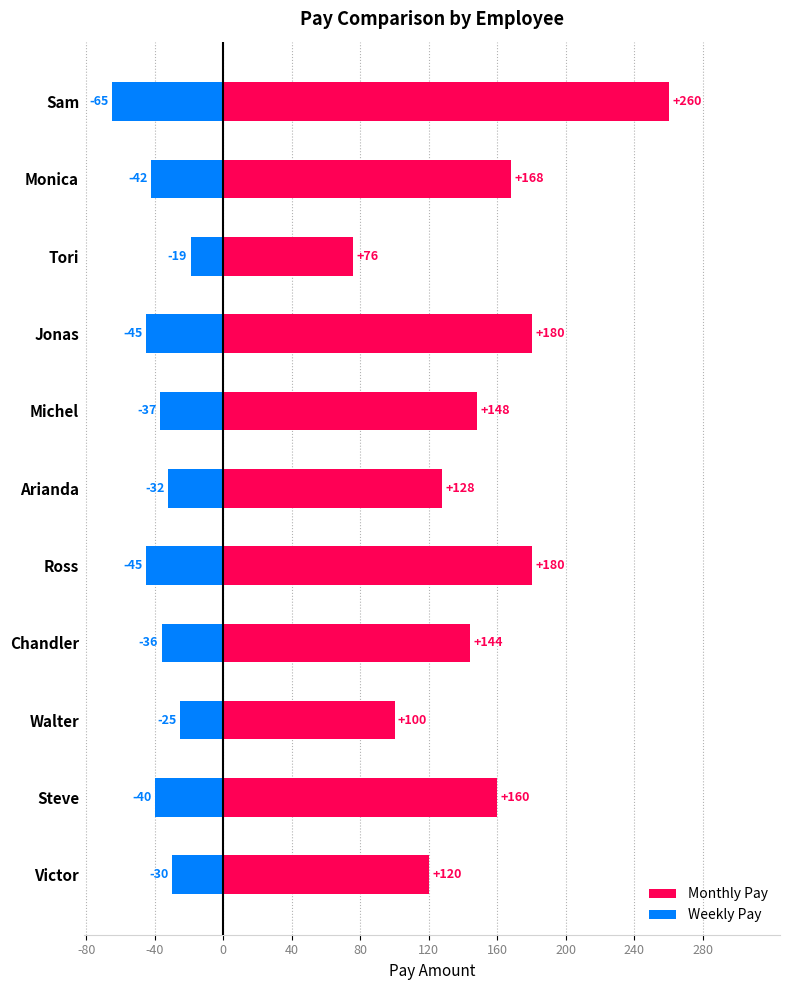

At how many categories does at least one series exceed 60?

11